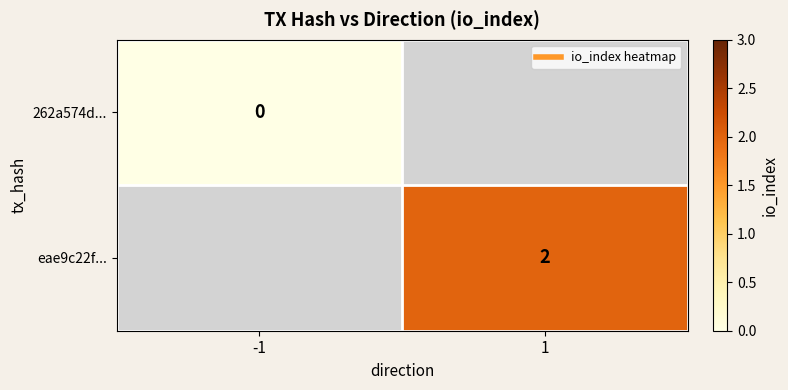

At how many categories does at least one series exceed 1?

1